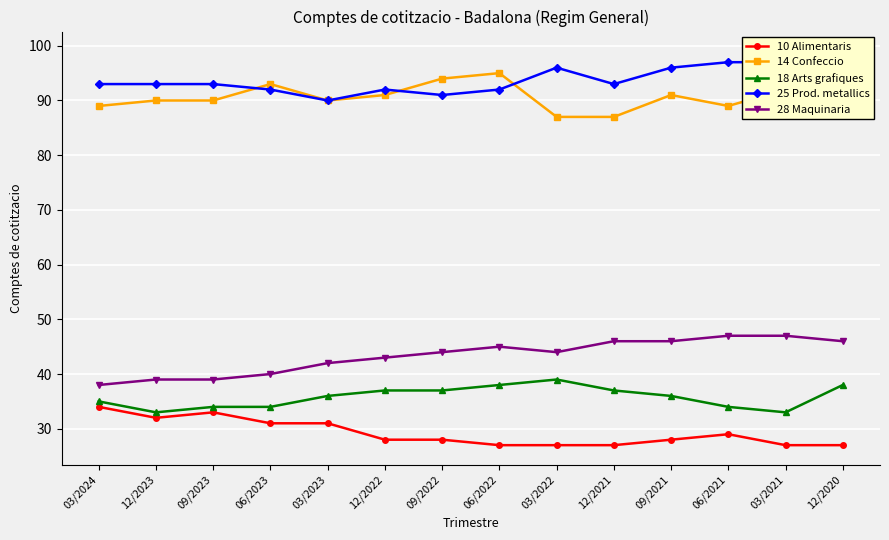

How many 10 Alimentaris values are between 27 and 31?

11